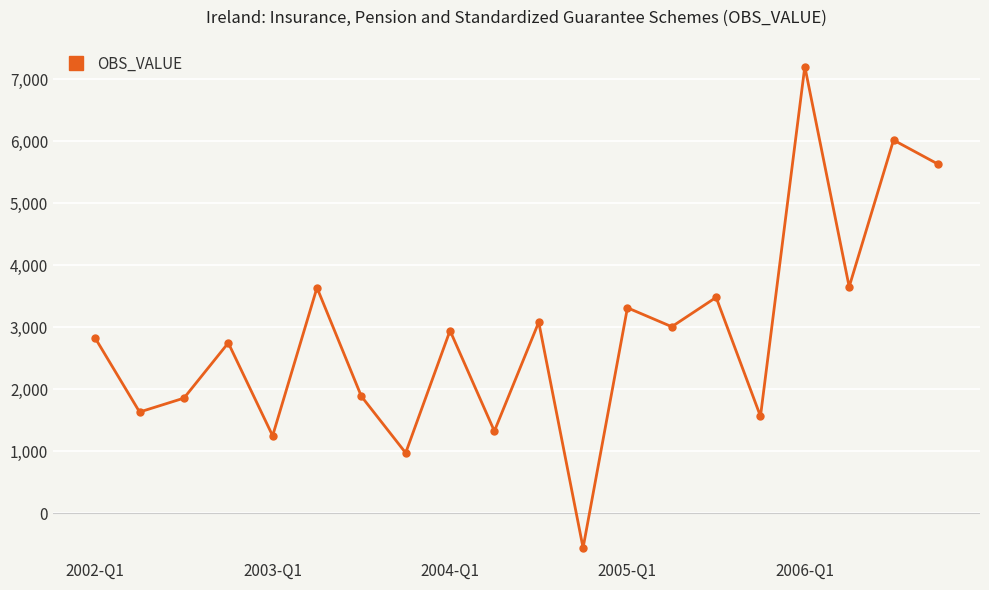

What is the minimum value shown in the chart?

-554